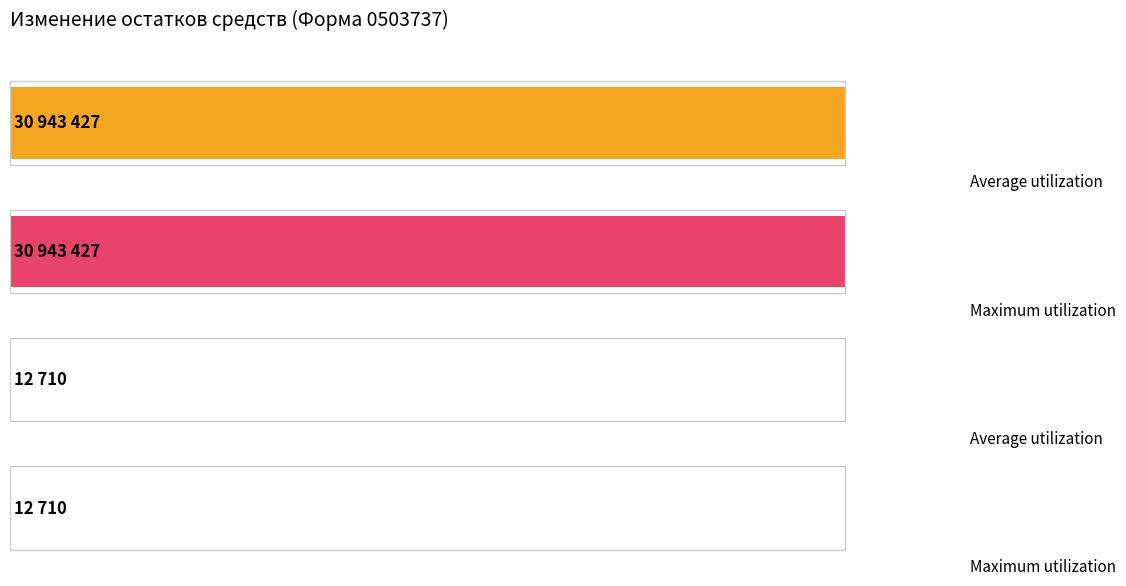

Is the value of Average utilization at увеличение остатков средств, всего greater than the value of Maximum utilization at уменьшение остатков средств учреждения?

Yes